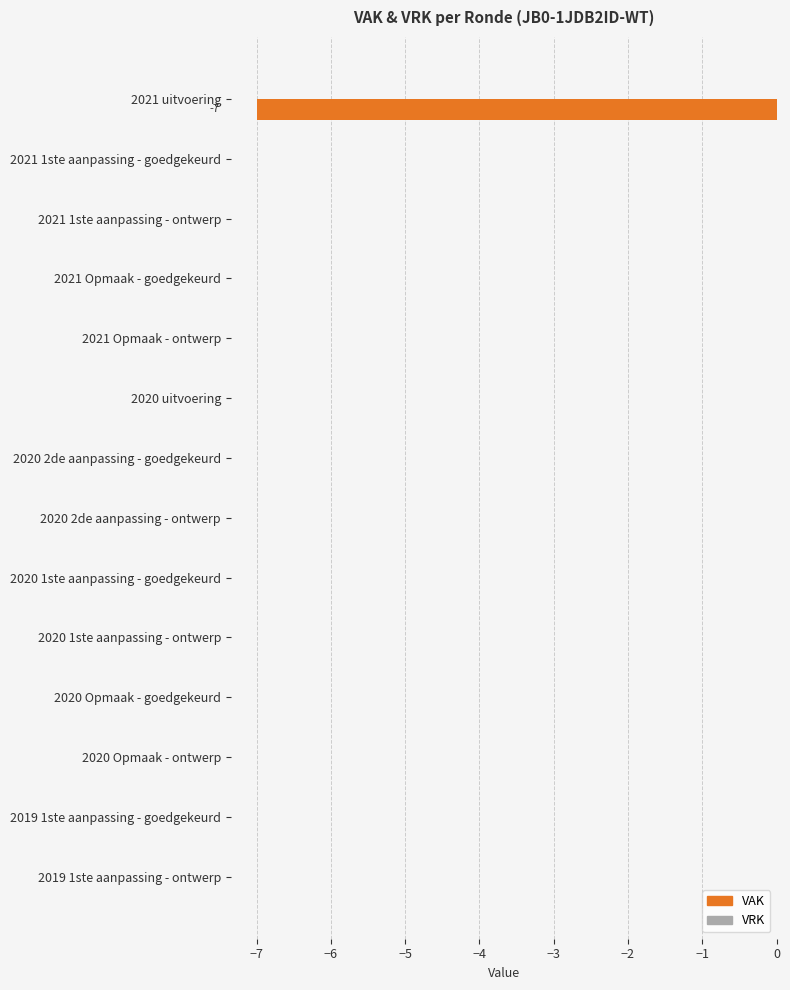

The value at 2020 Opmaak - goedgekeurd is 4. True or false?

False